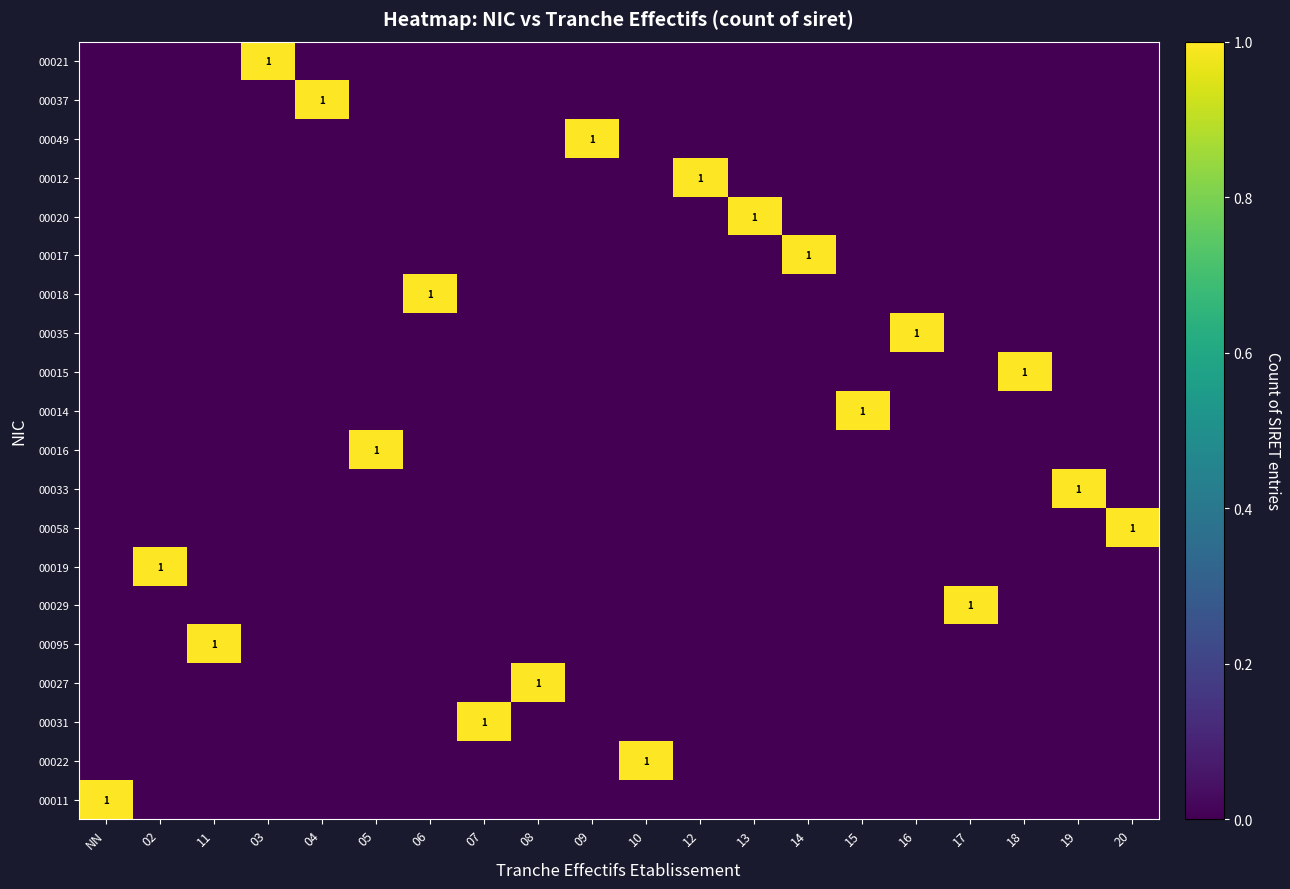

What is the sum of all 00022 values?

1